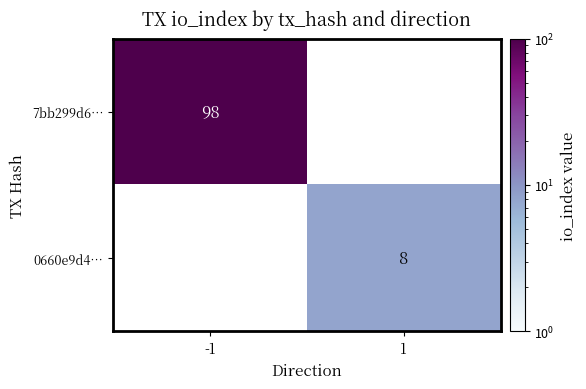

At how many categories does at least one series exceed 75?

1